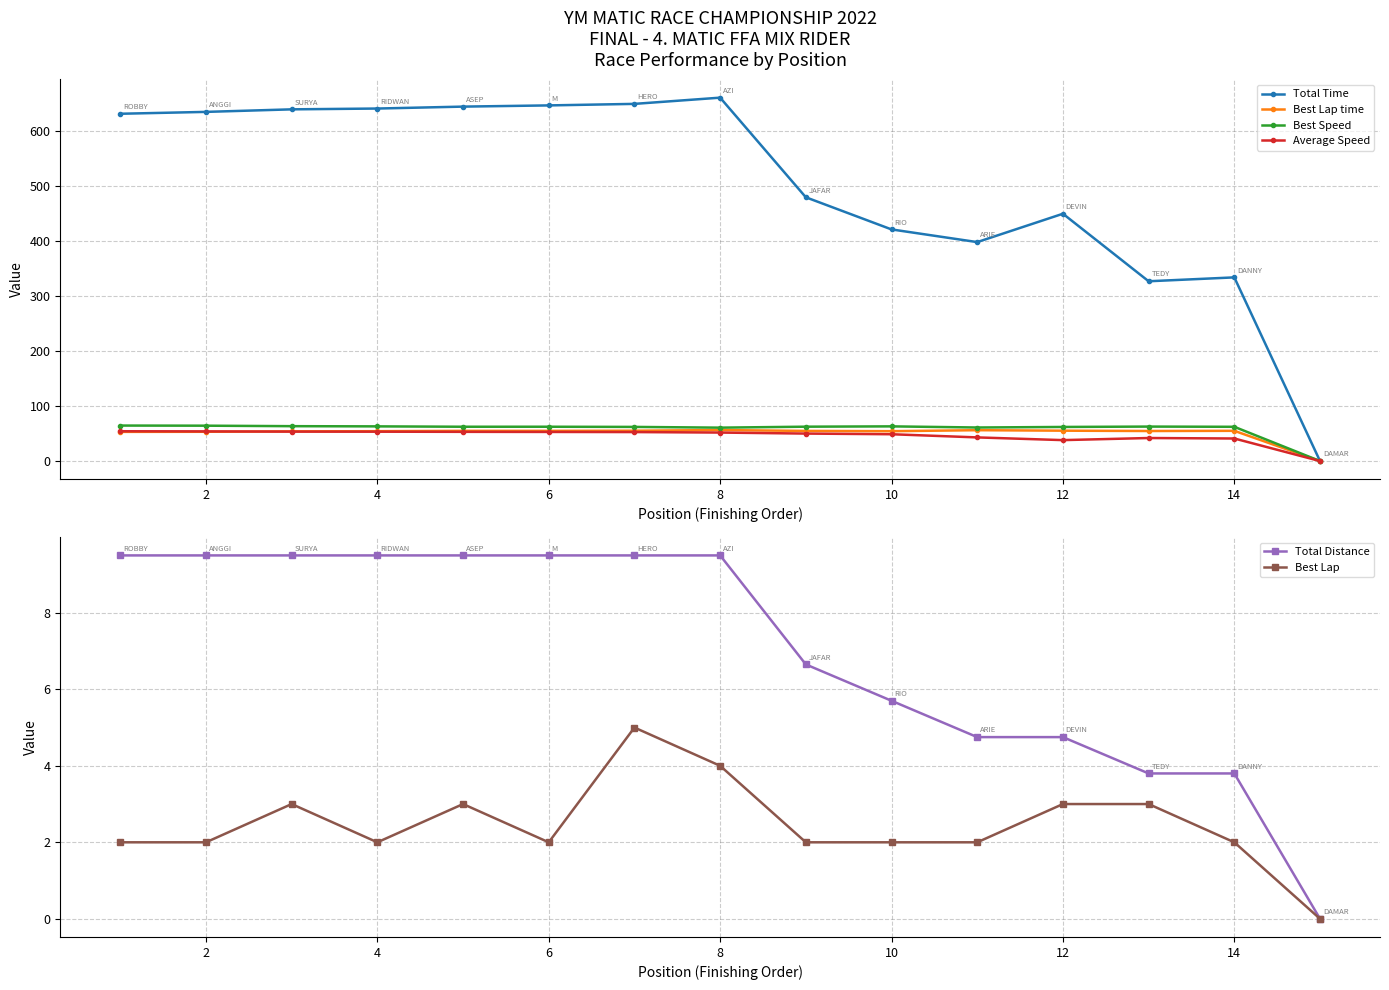

The value of Average Speed at 6 is 87.4. True or false?

False